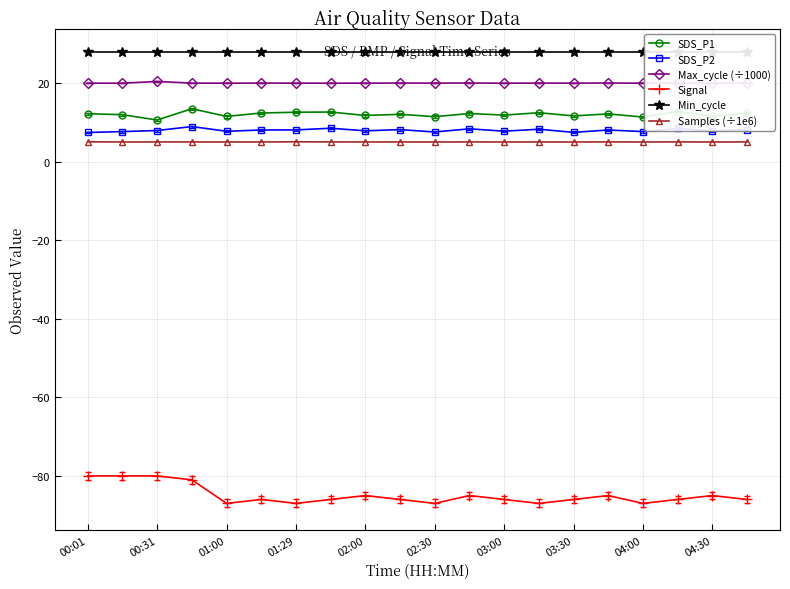

The SDS_P2 series shows 7.9 at 02:00. True or false?

True